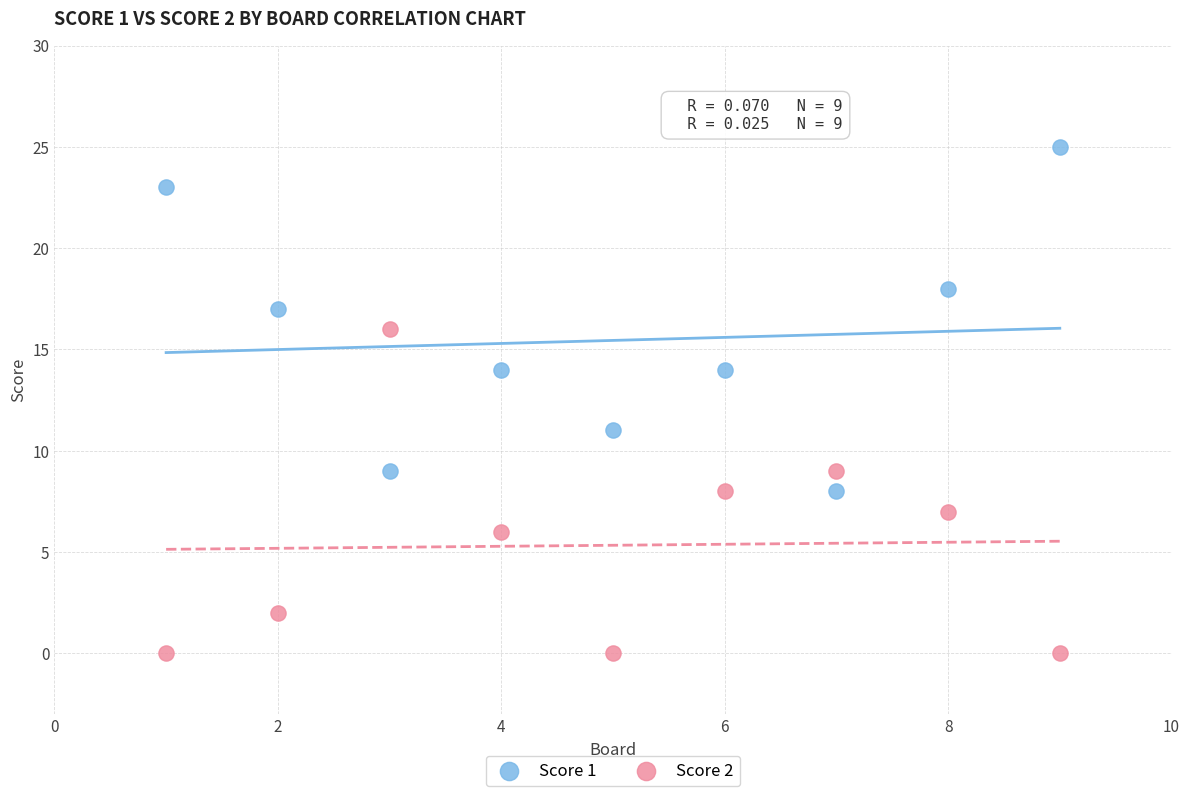

What is the X range (max minus min) for the scatter plot?

8